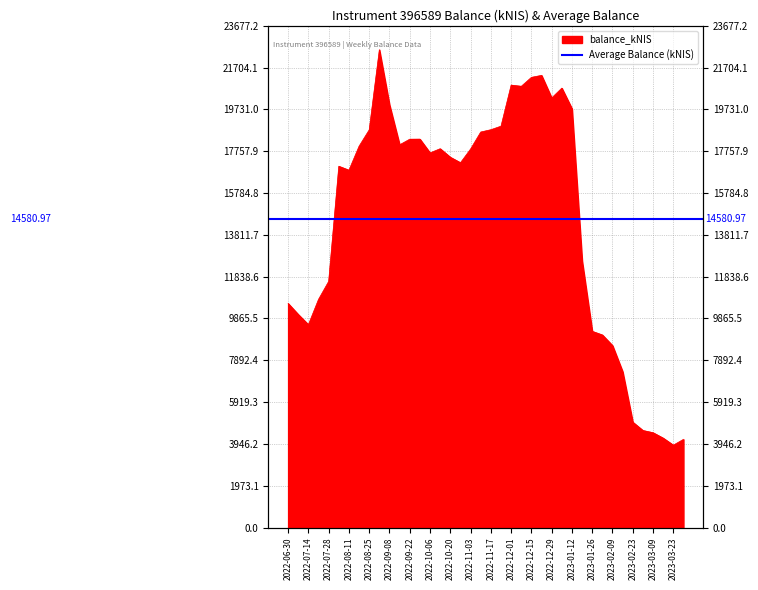

Reading right to left, list all the values displayed in this chart.

4161.5	3888.5	4219.5	4475.2	4580.1	4973.3	7356.4	8588.7	9088.3	9259.7	12585.2	19765.6	20737.8	20274.3	21339.1	21245.8	20824.0	20880.4	18941.7	18774.8	18665.7	17864.6	17217.1	17475.9	17877.7	17681.6	18330.2	18327.1	18063.9	19950.1	22549.7	18769.8	17997.5	16864.5	17050.8	11616.7	10769.7	9574.8	10055.9	10575.7